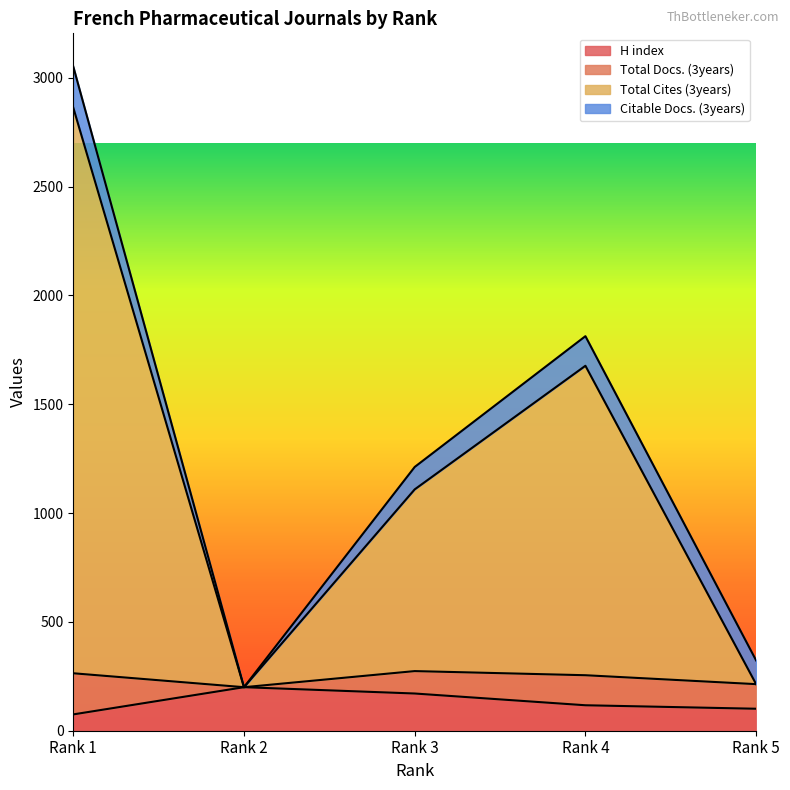

The value of Total Cites (3years) at Rank 4 is 1677. True or false?

True